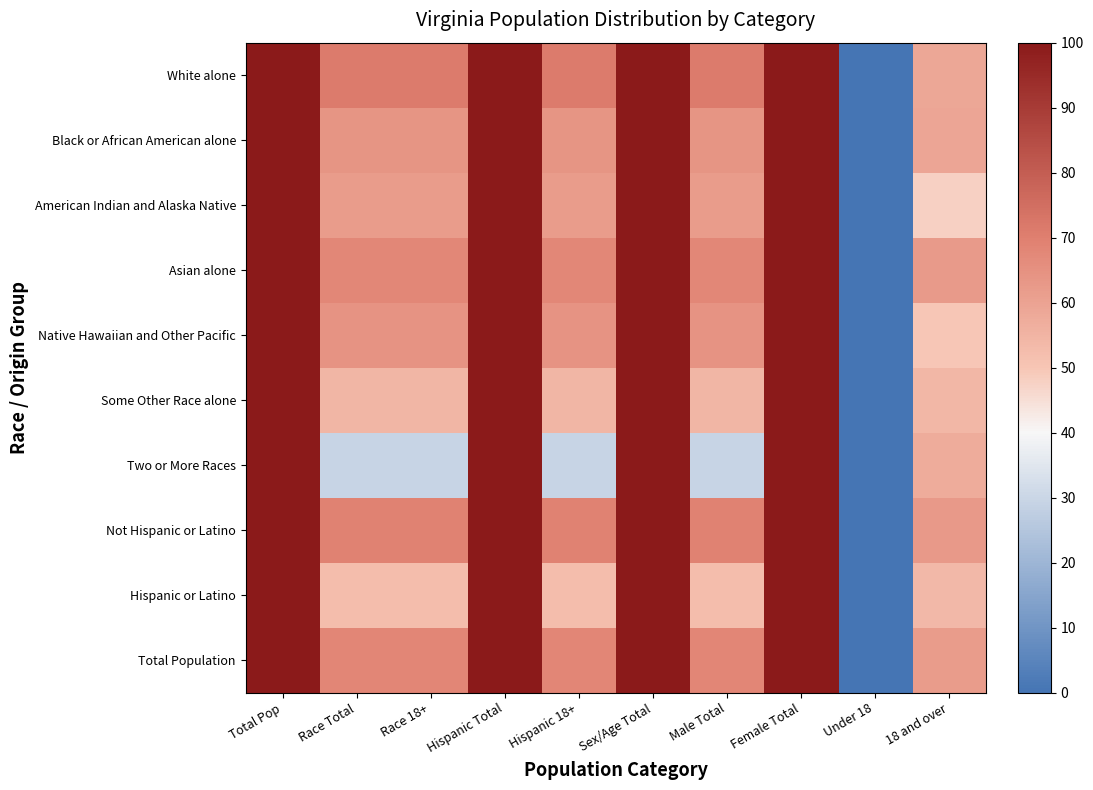

Rank the series by their maximum value, from lowest to highest.

White alone, Black or African American alone, American Indian and Alaska Native, Asian alone, Native Hawaiian and Other Pacific, Some Other Race alone, Two or More Races, Not Hispanic or Latino, Hispanic or Latino, Total Population